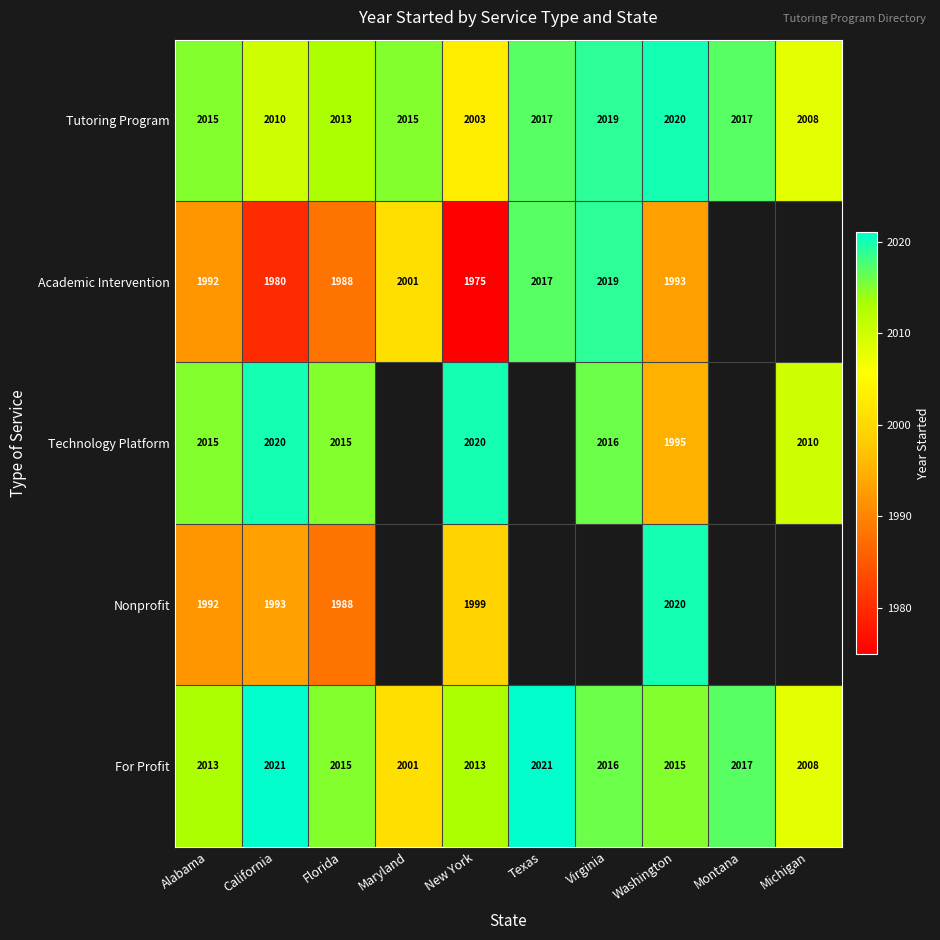

What is the sum of all Tutoring Program values?

20137